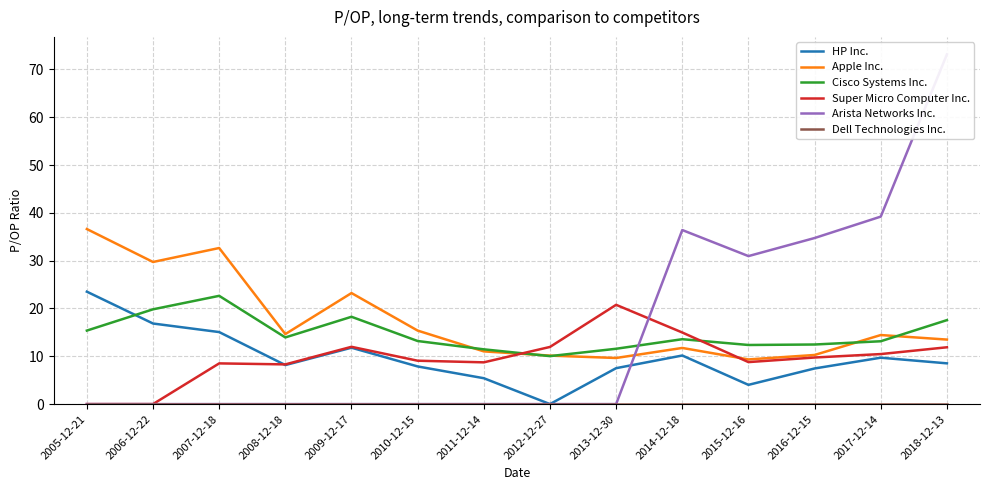

True or false: Dell Technologies Inc. has a value of 0.0 at 2009-12-17.

True